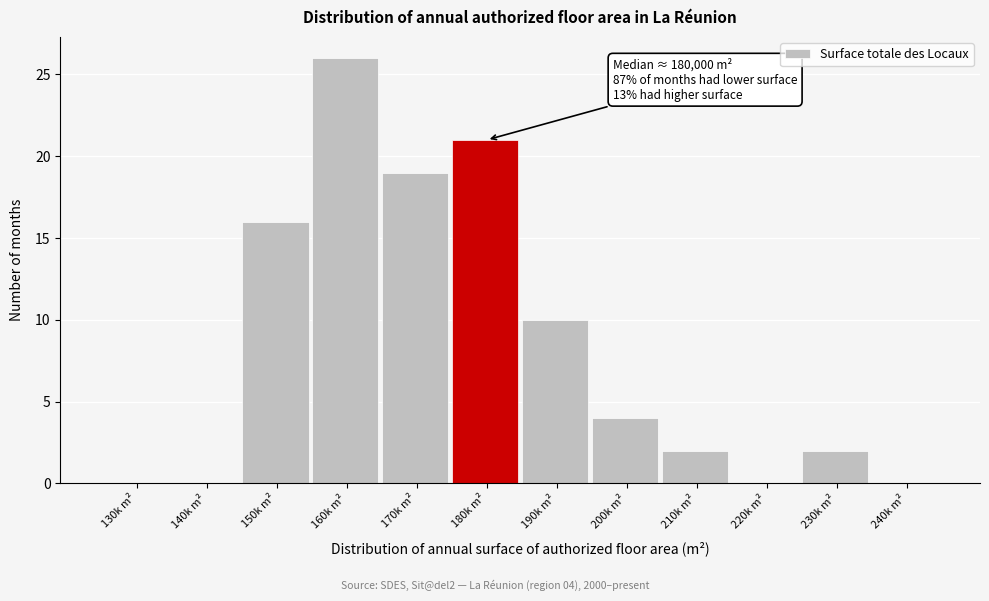

Reading right to left, what are all the values shown in this chart?

240k m²=0	230k m²=2	220k m²=0	210k m²=2	200k m²=4	190k m²=10	180k m²=21	170k m²=19	160k m²=26	150k m²=16	140k m²=0	130k m²=0